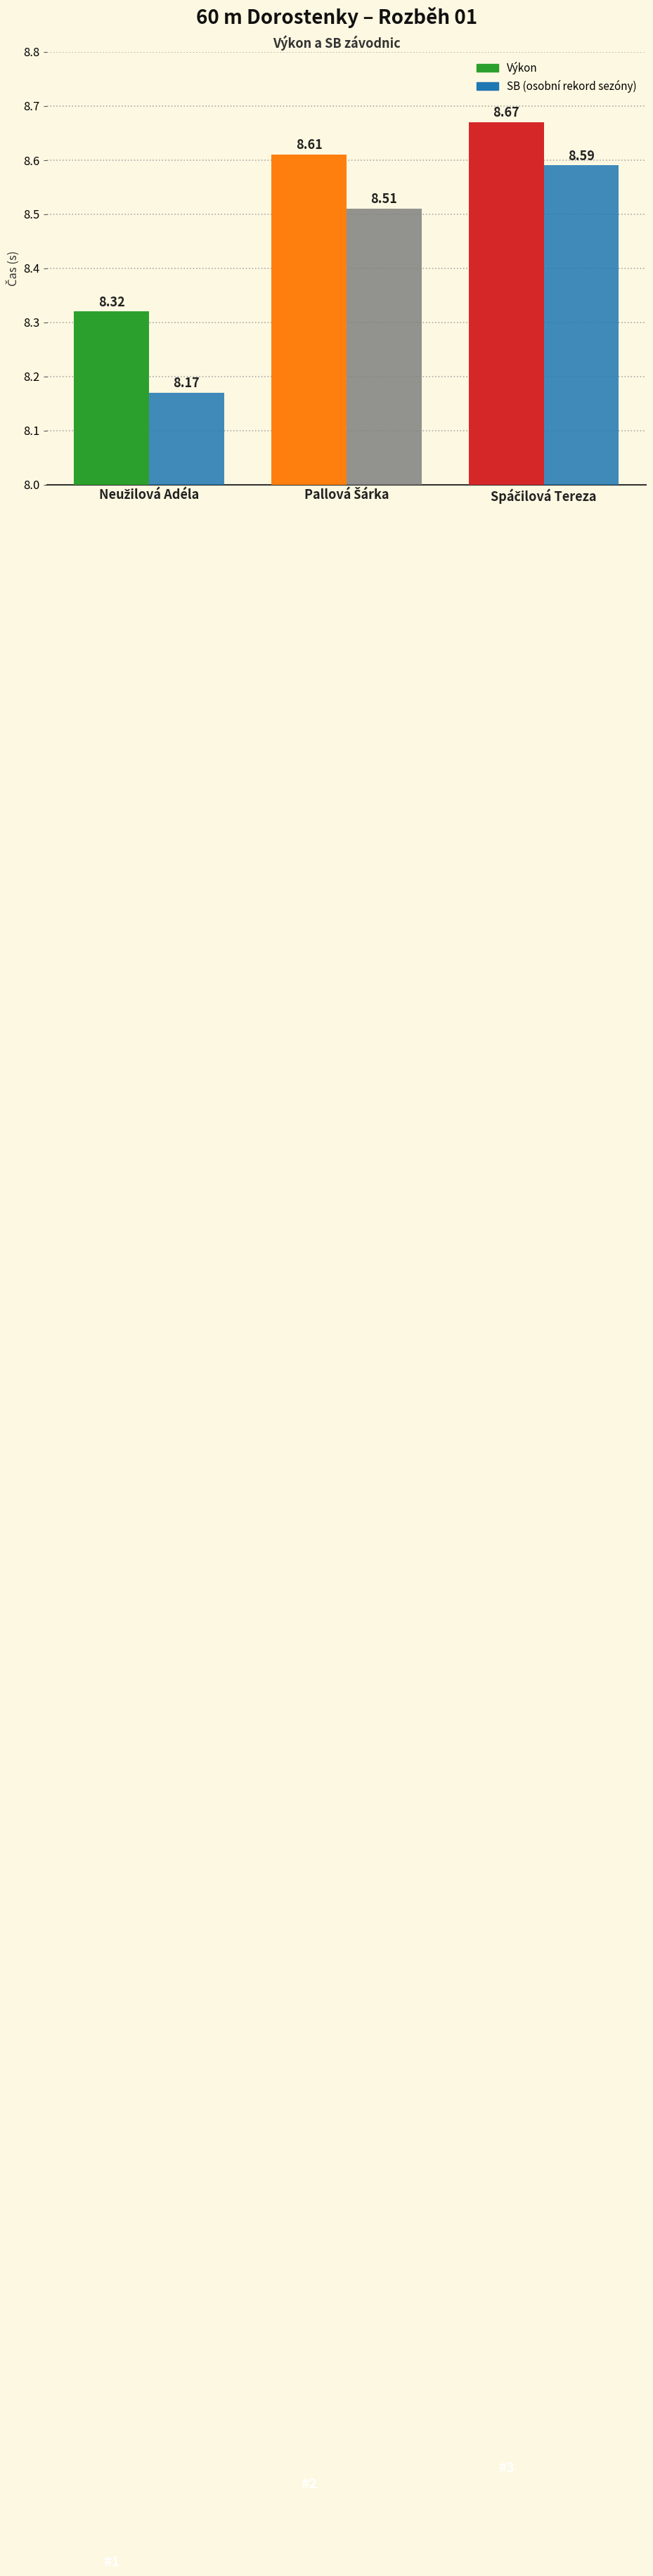

True or false: SB has a value of 4.4 at Pallová Šárka.

False